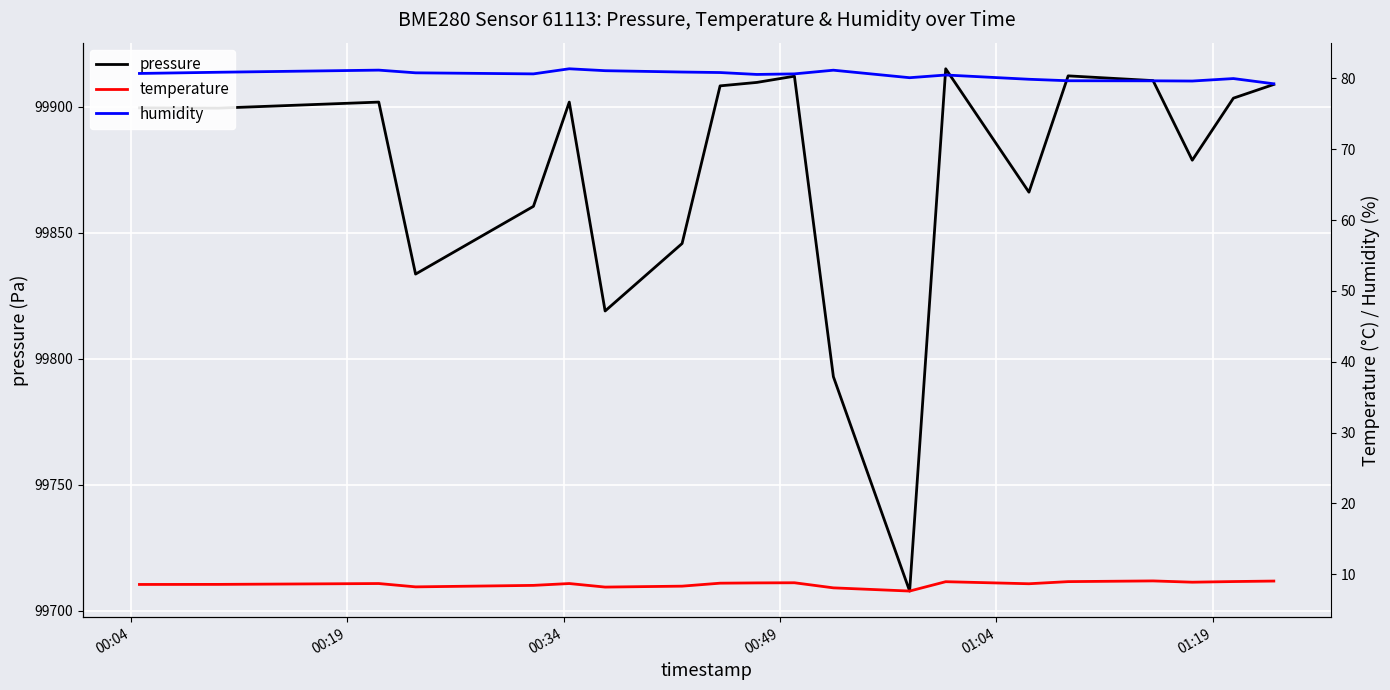

What is the lowest value of the pressure series?

99707.8